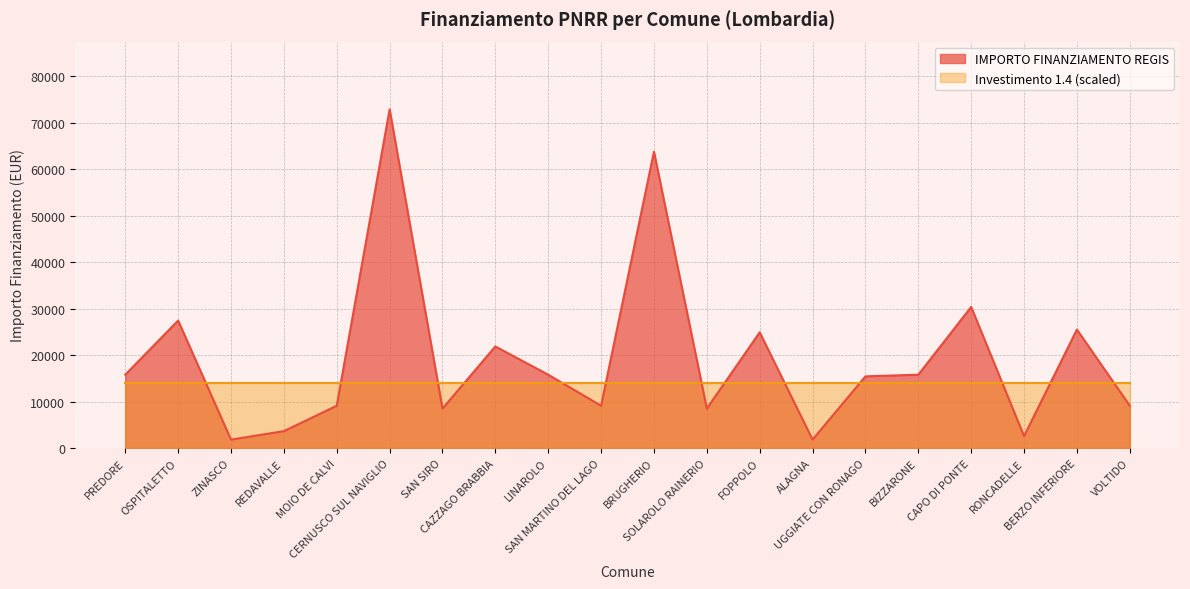

Reading right to left, list all the values displayed in this chart.

9105	25494	2571	30350	15782	15426	1821	24887	8498	63735	9105	15782	21852	8498	72840	9105	3642	1821	27424	15782